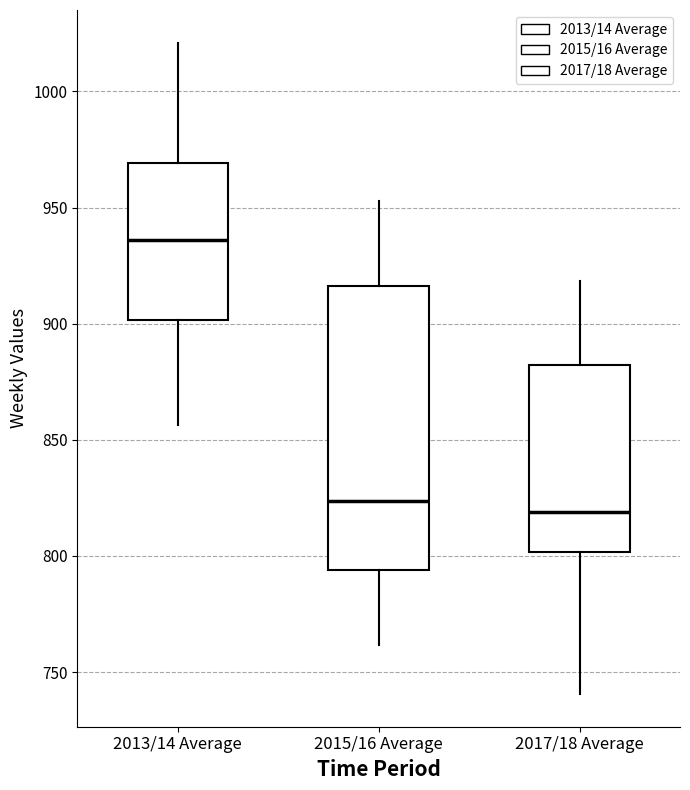

Which box's median line is the highest?

2013/14 Average